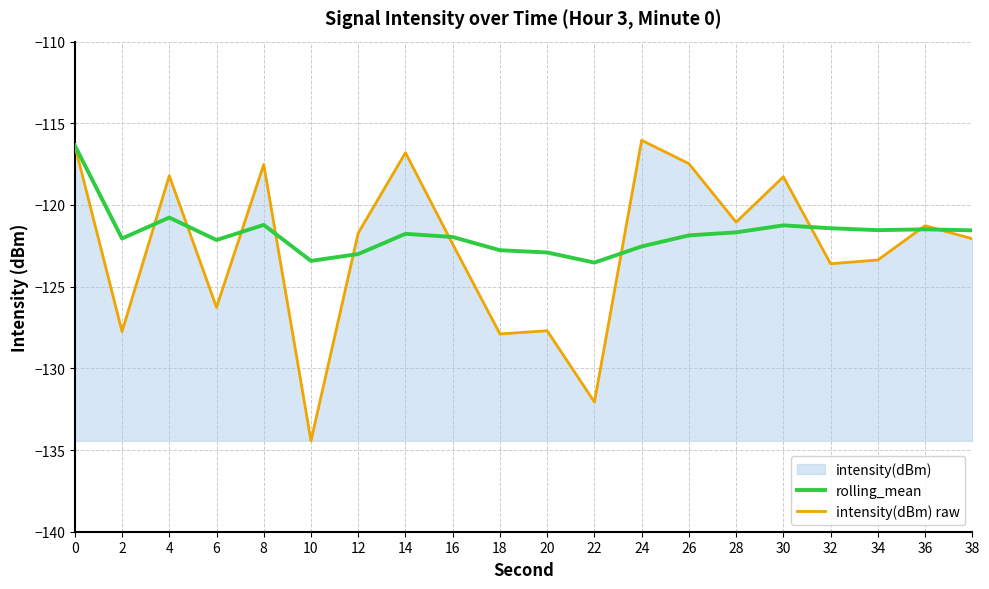

What is the total value across all series at 0?

-232.7